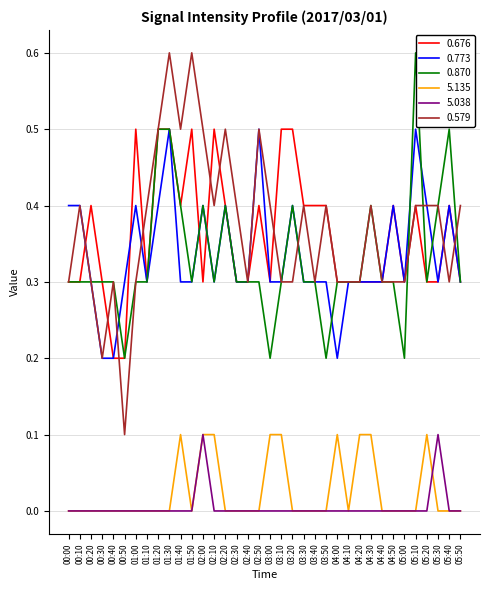

What is the difference between the second highest and second lowest values in the 0.676 series?

0.3